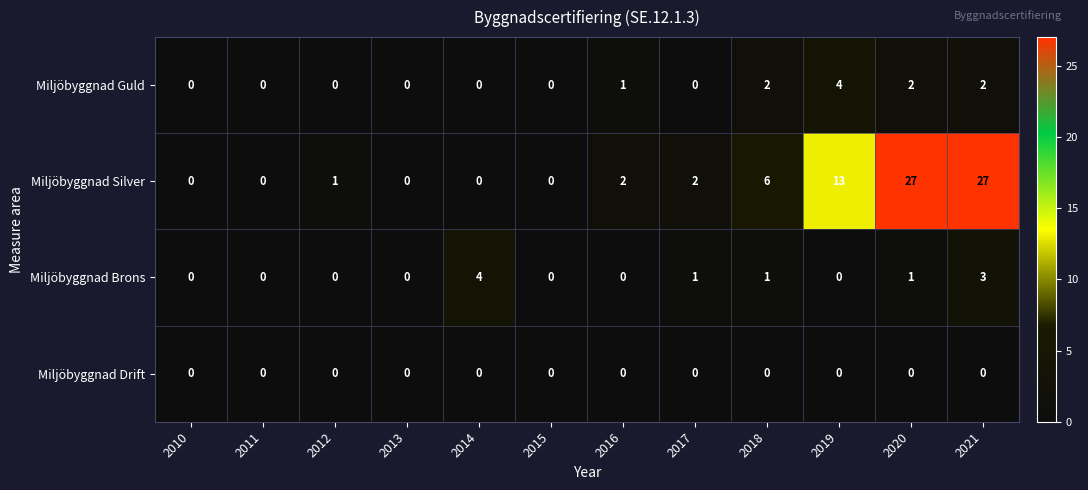

What is the difference between the second highest and minimum values in the Miljöbyggnad Brons series?

3